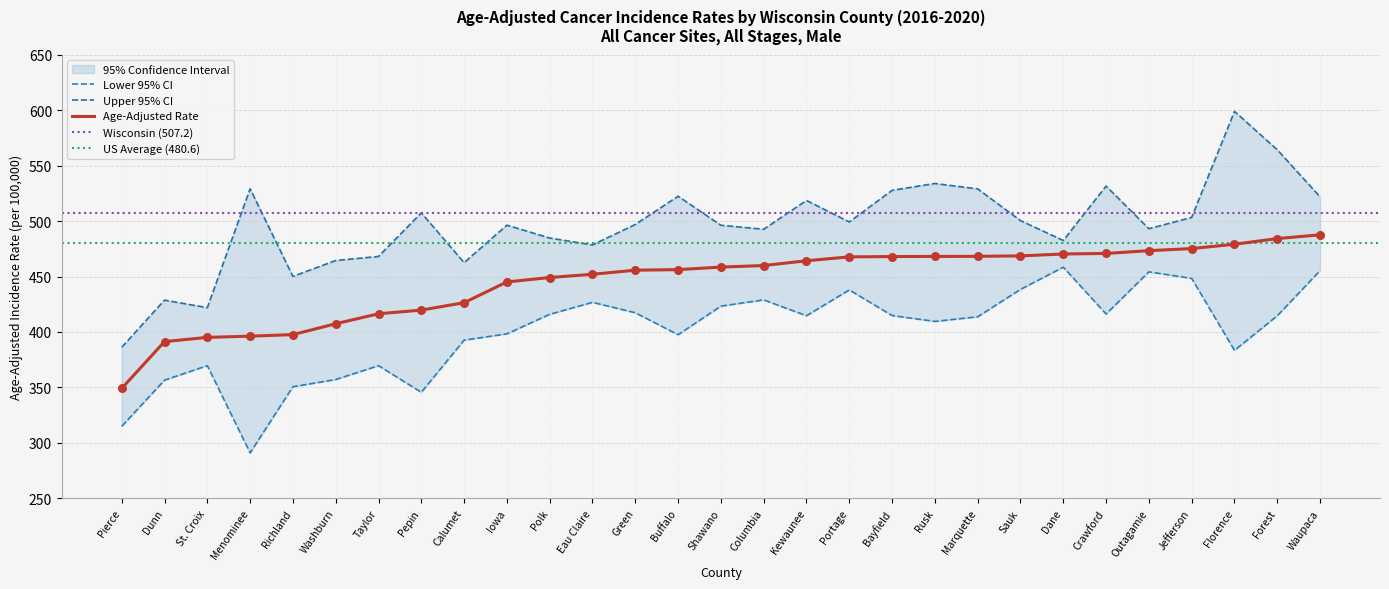

What is the lowest value of the Age-Adjusted Rate series?

349.1